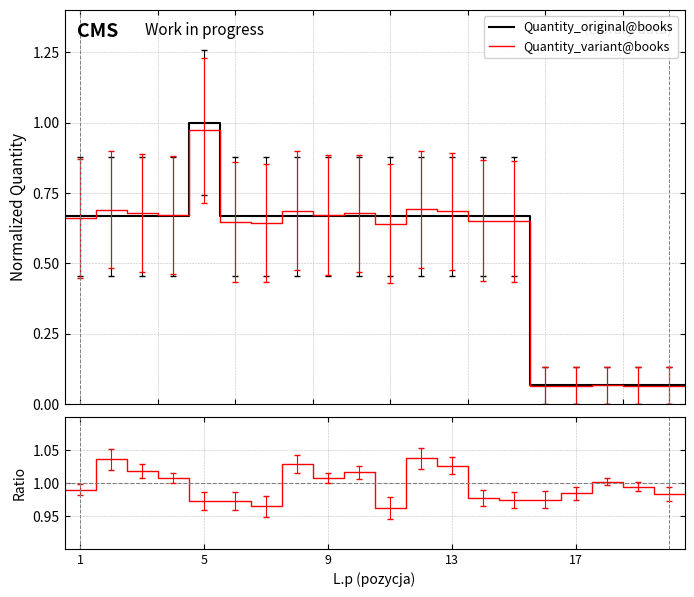

True or false: Quantity_original@books has a value of 0.0 at 36.

False